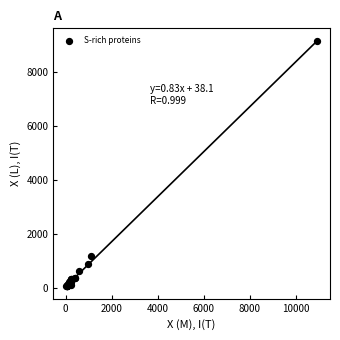

What Y value in the scatter plot is closest to 4594?

1194.7